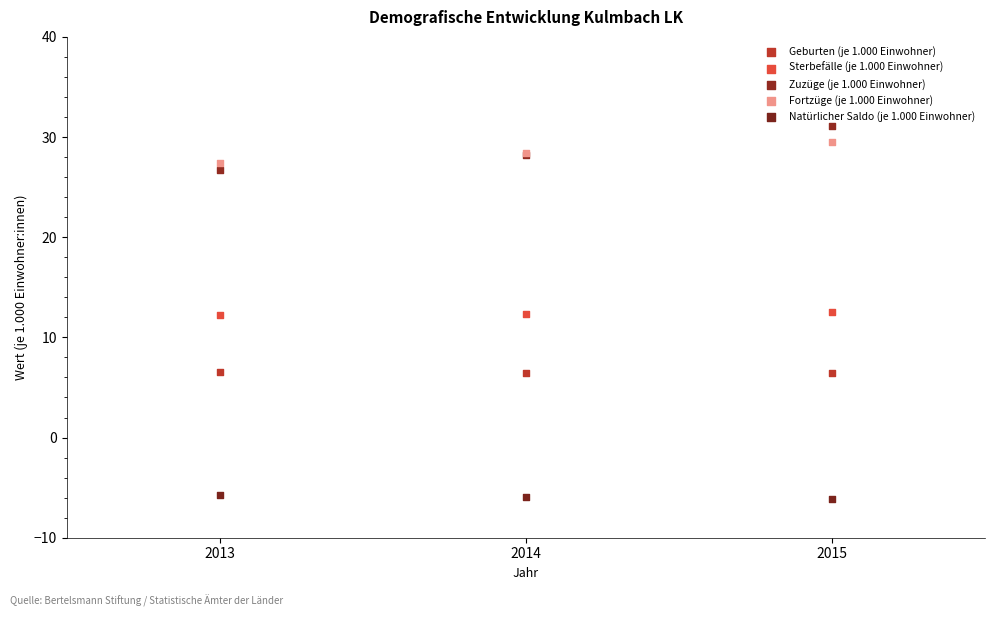

Which series has the largest Y range (max minus min)?

Zuzüge (je 1.000 Einwohner)